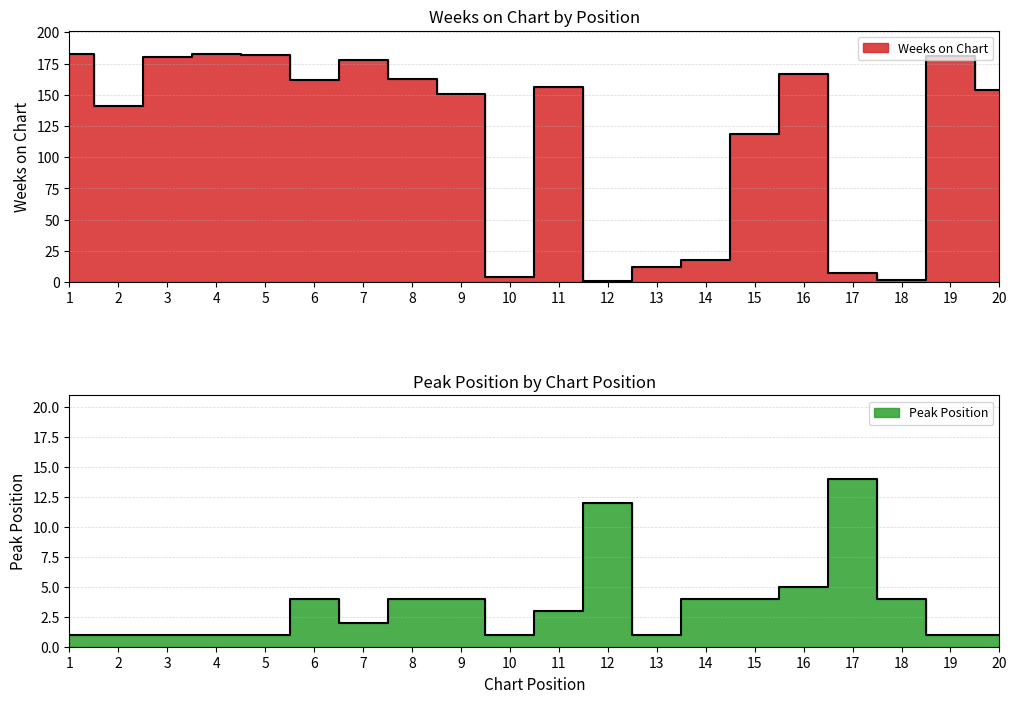

What is the value of the Weeks on Chart point at the 11th from the left?

156